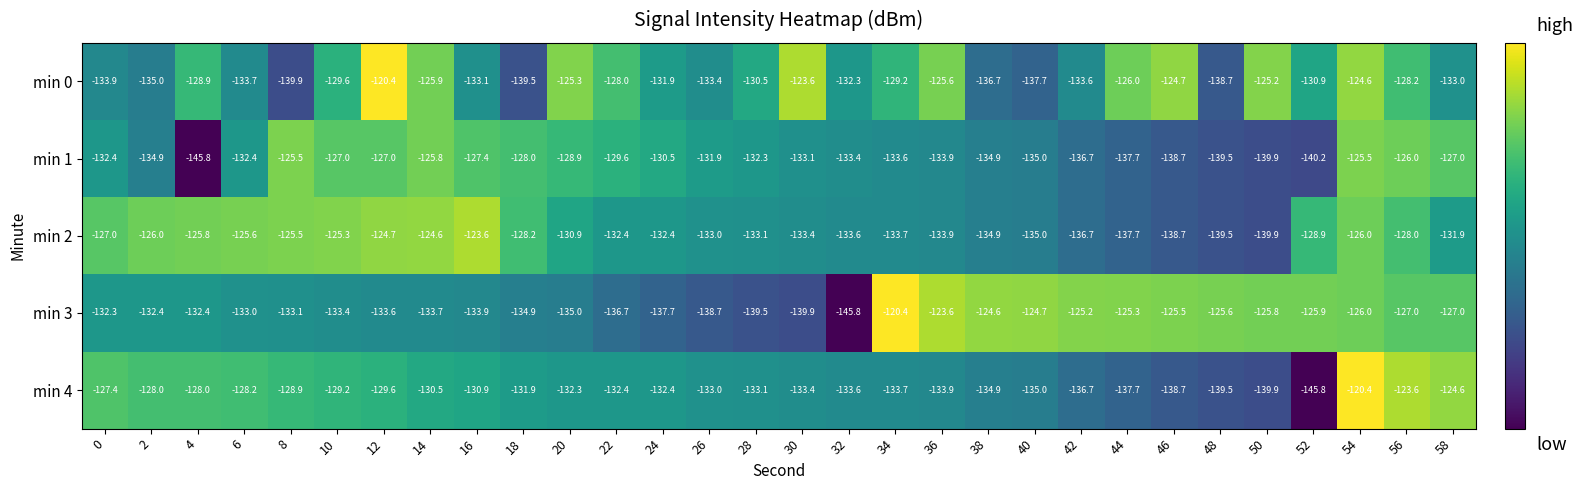

Between 8 and 12, which series saw the biggest shift?

min 0